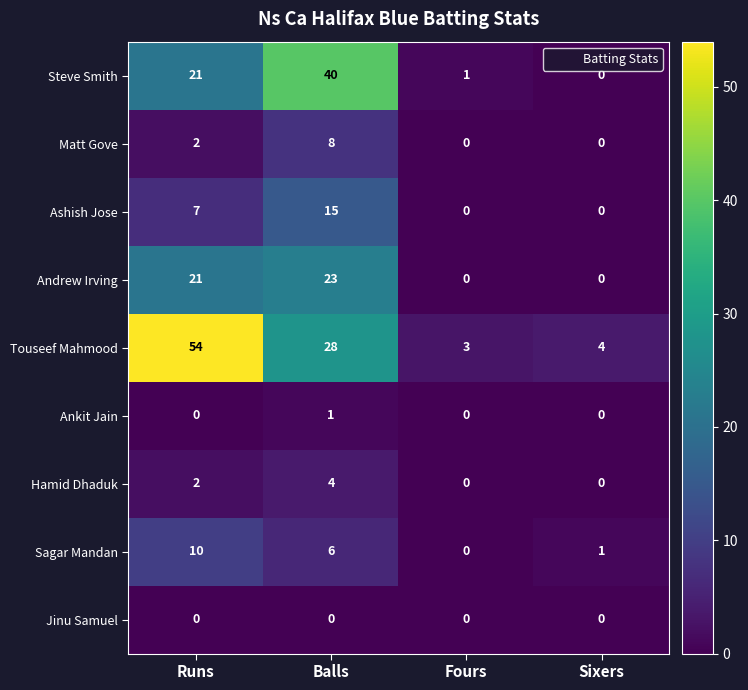

What is the difference between the highest and lowest values at Balls?

40